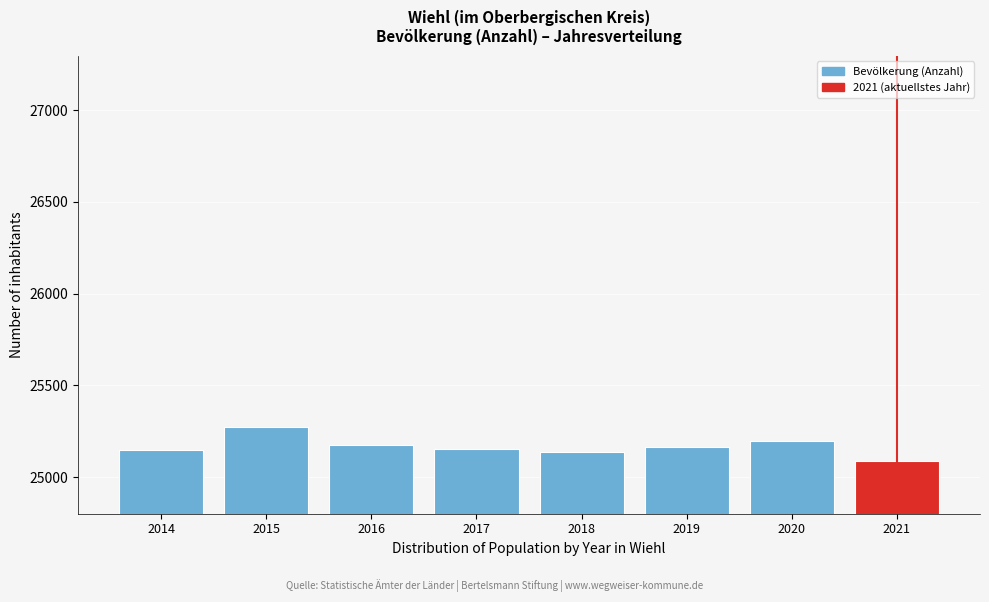

What is the difference between the maximum and minimum values?

186